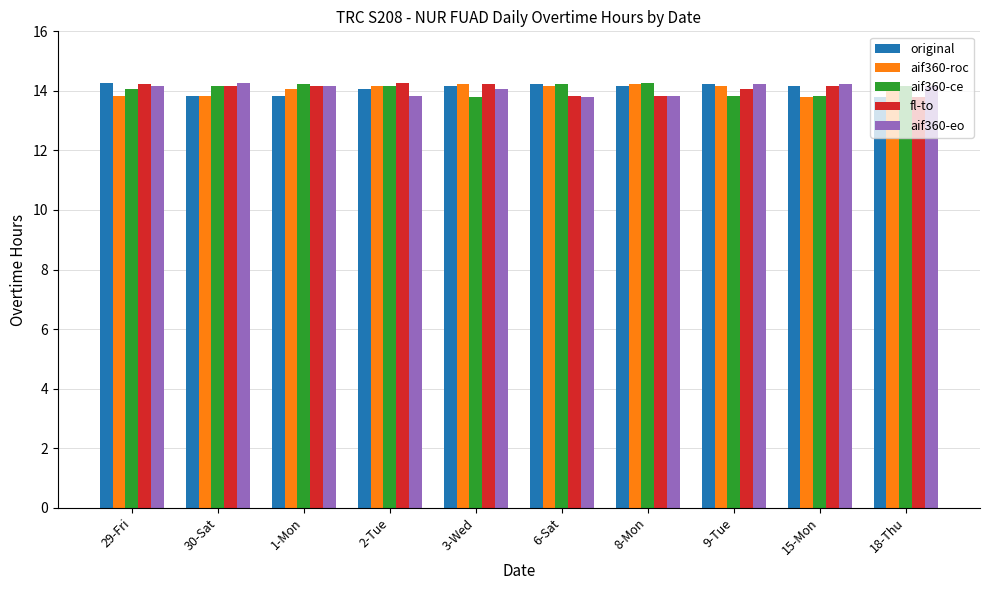

What is the spread (max minus min) of values at 18-Thu?

0.5